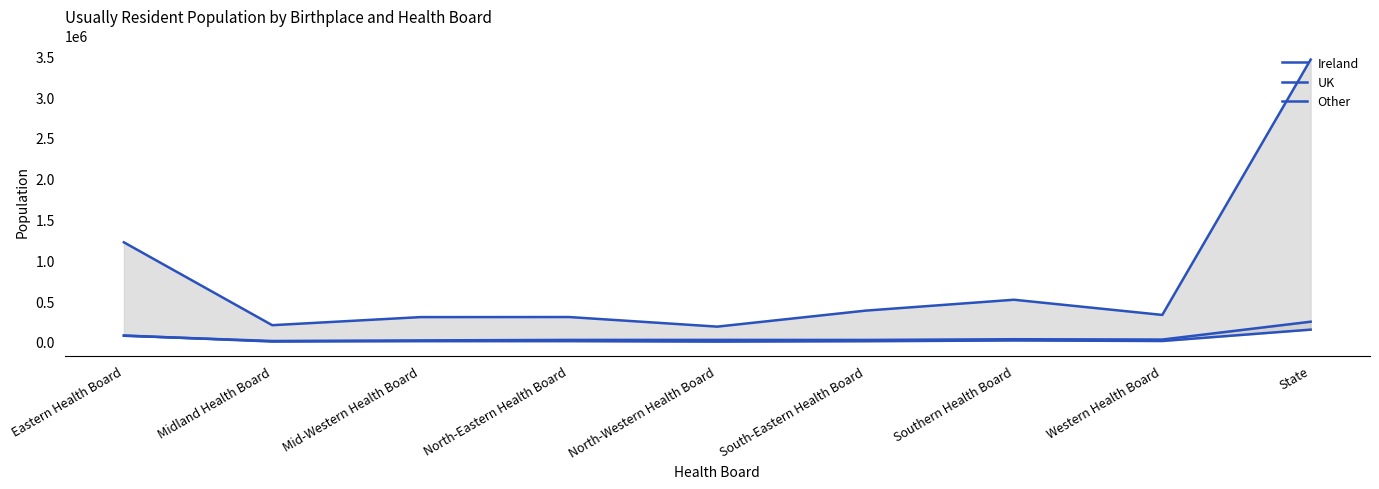

In UK, how many points are lower than both neighbors (excluding endpoints)?

3